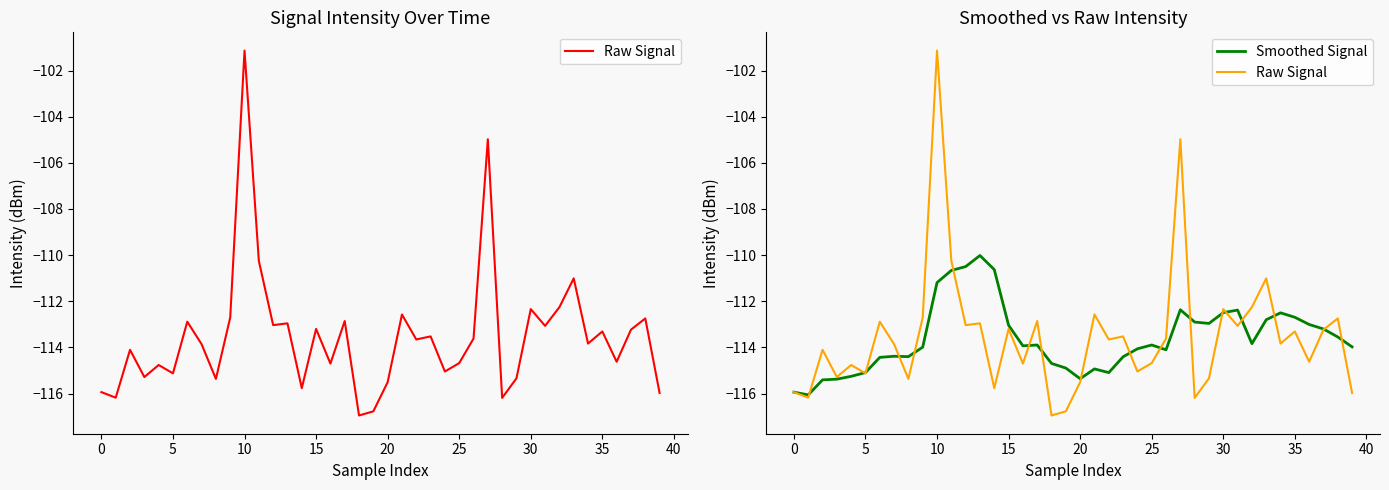

At which label is Smoothed Signal closest to -113?

36